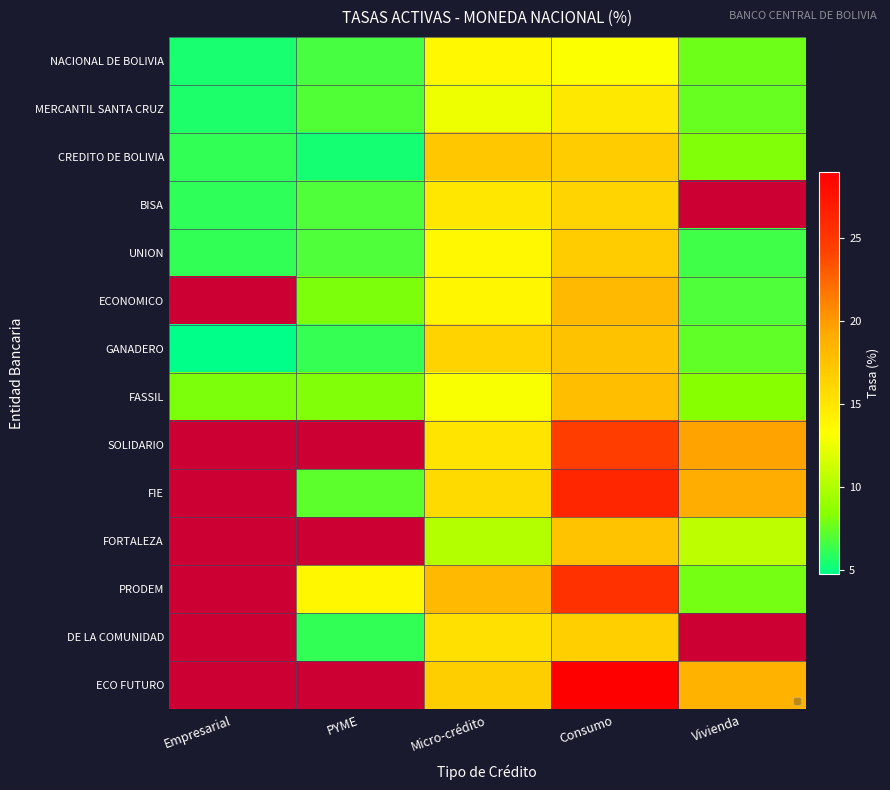

Where is FASSIL nearest to the value 12?

Micro-crédito